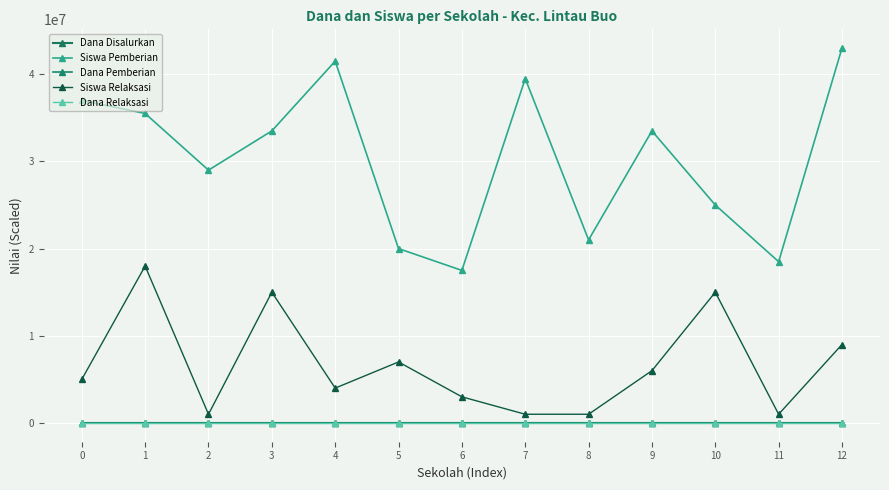

True or false: Siswa Relaksasi and Dana Disalurkan cross at least once.

False